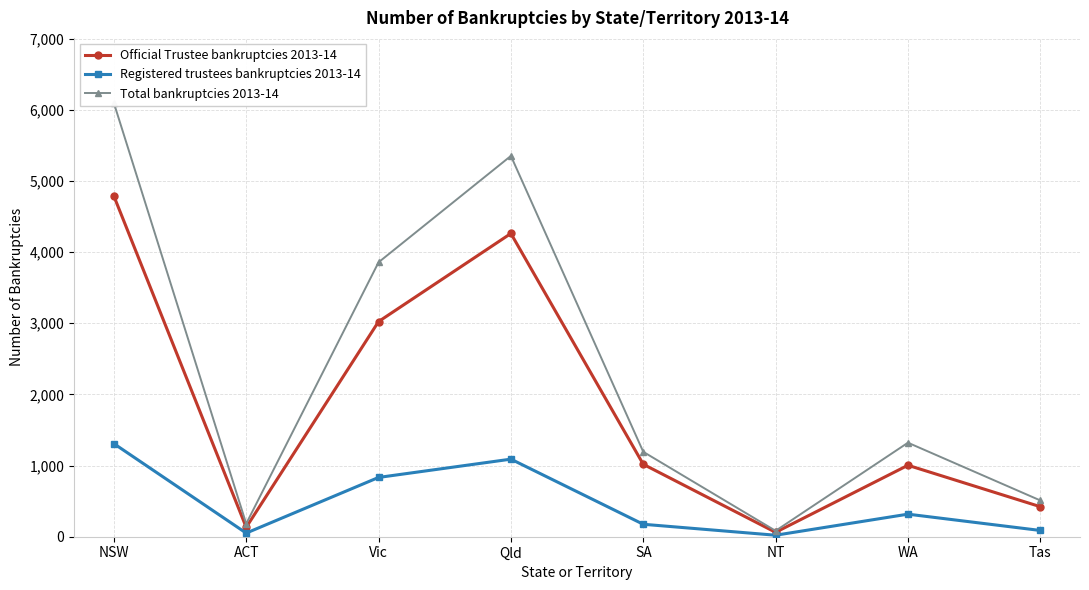

What is the value of the Total bankruptcies 2013-14 point at the 7th from the left?

1321